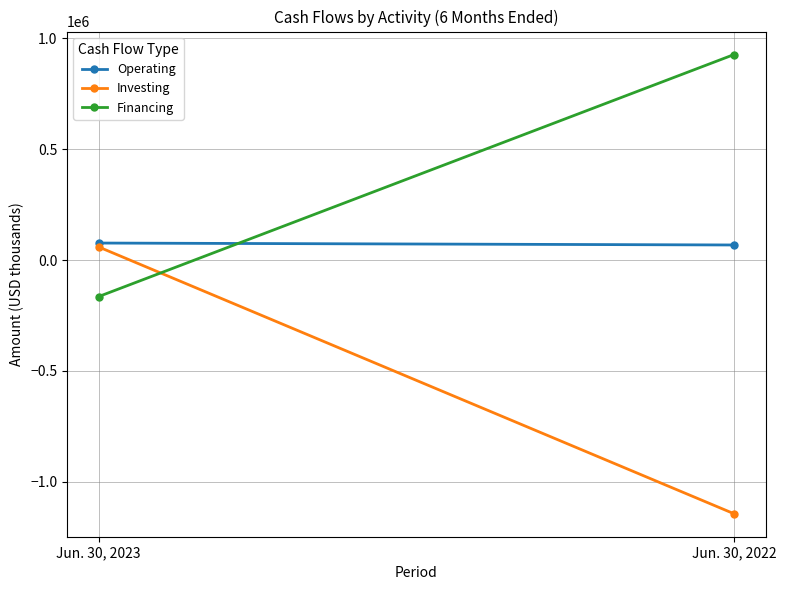

What is the maximum value shown in the chart?

927581